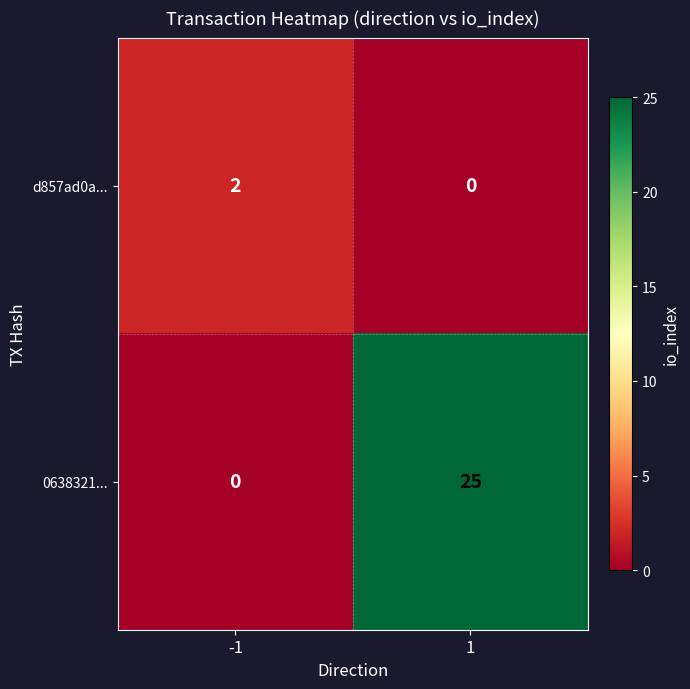

What is the sum of the 0638321... values at -1 and 1?

25